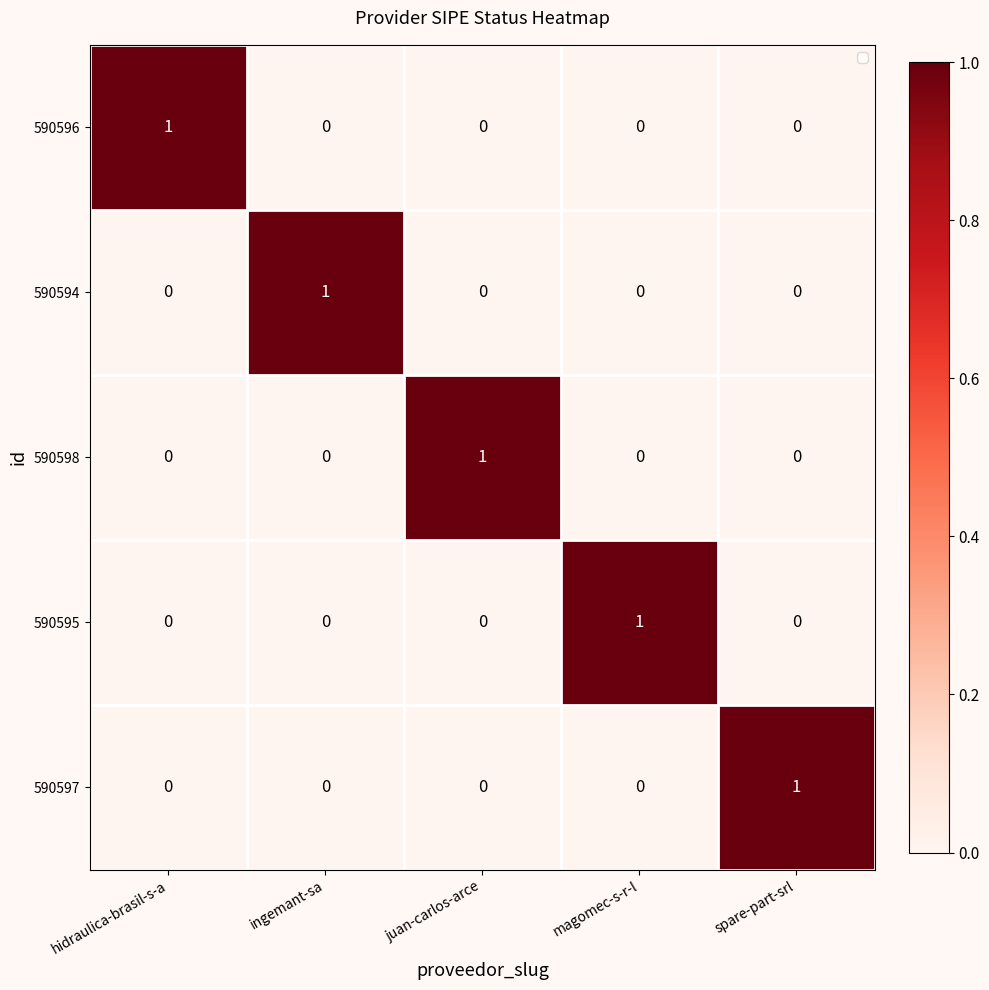

Count the number of data series in this chart.

5